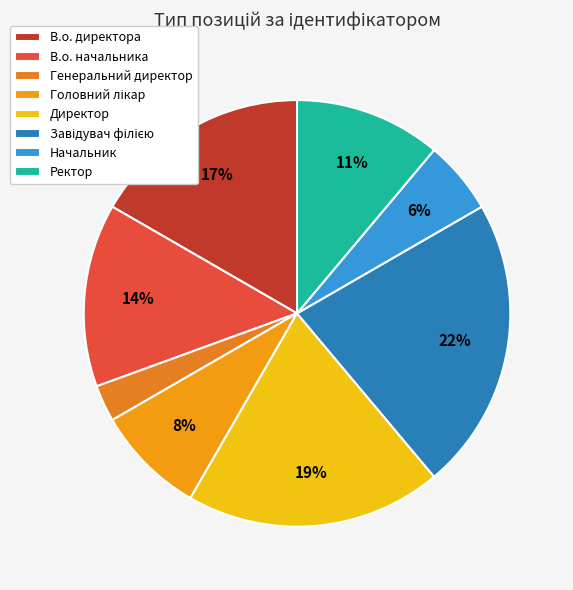

How many segments does this pie chart have?

8